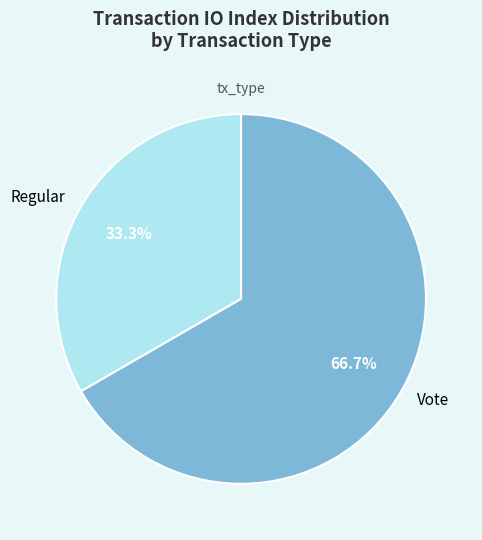

True or false: Vote accounts for 77% of the total.

False